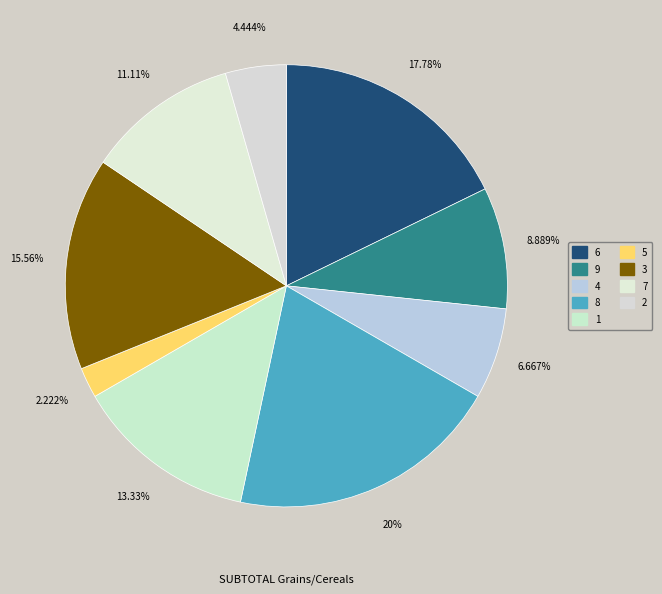

What is the smallest slice in the pie chart?

5